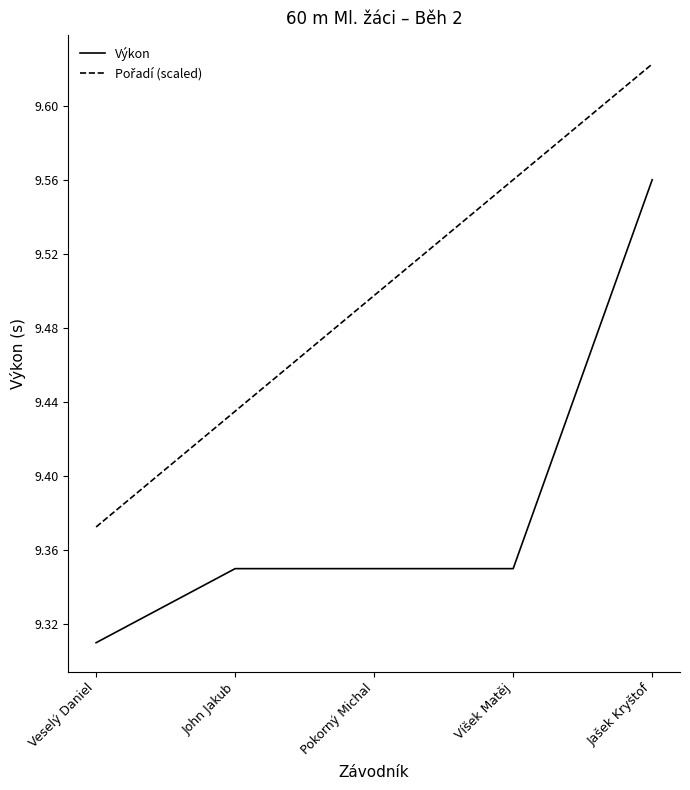

Which label corresponds to the smallest value in the chart?

Veselý Daniel